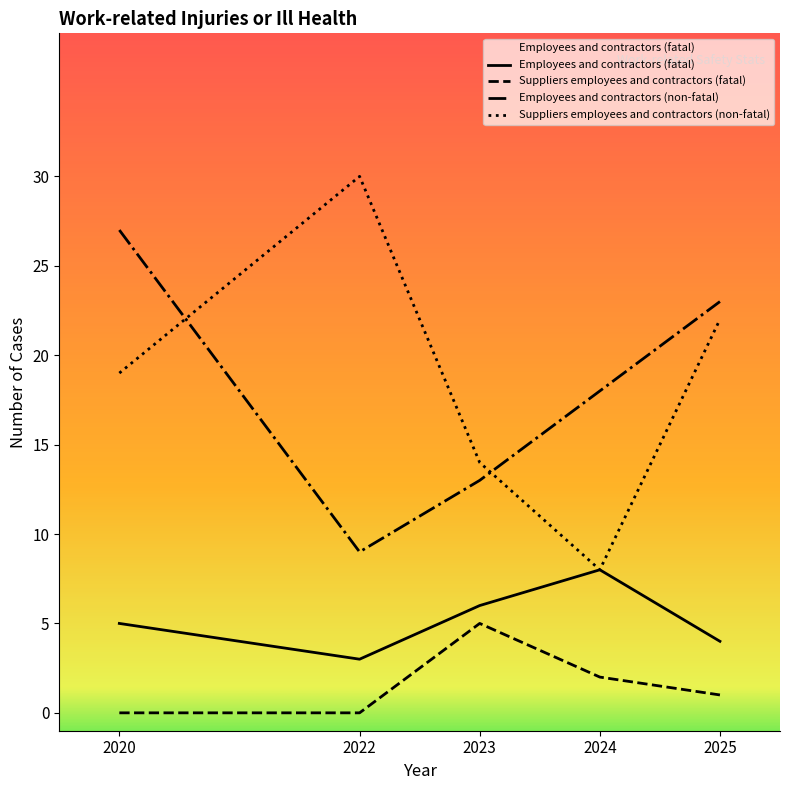

Where is the first local minimum for Employees and contractors (non-fatal)?

2022